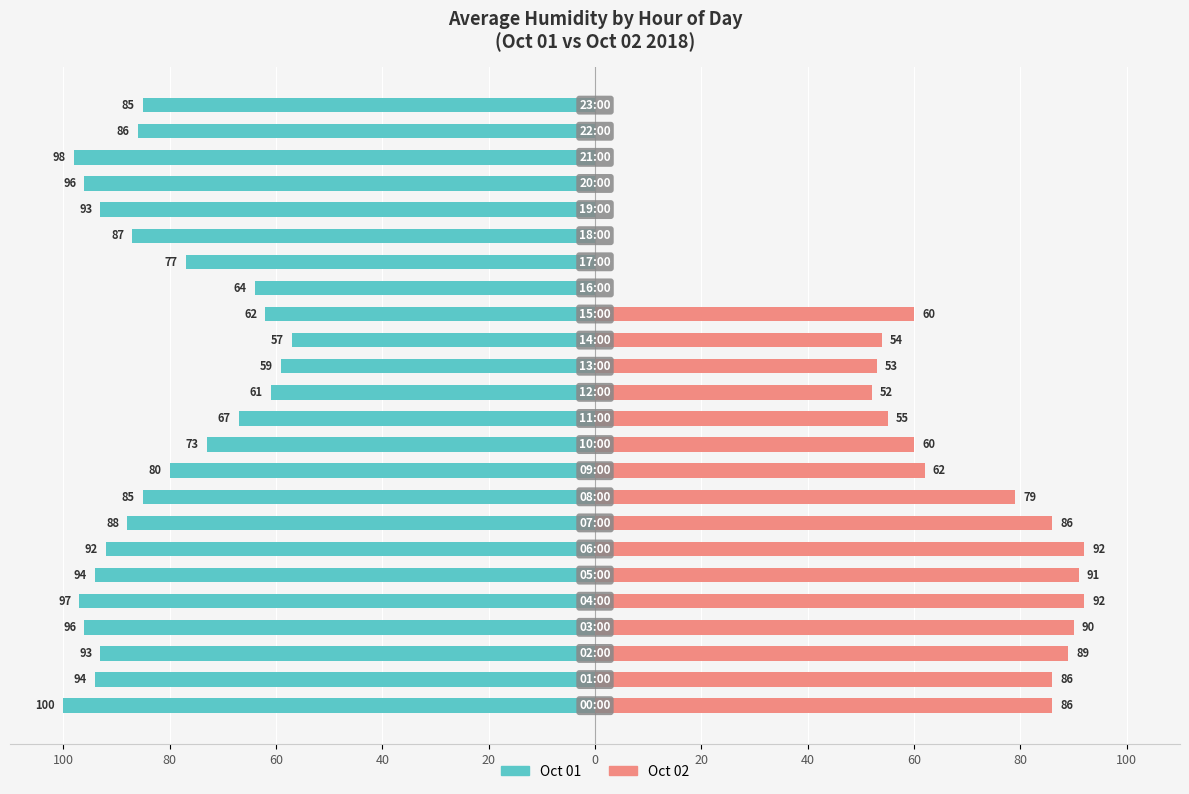

At which label is Oct 02 closest to 46?

12